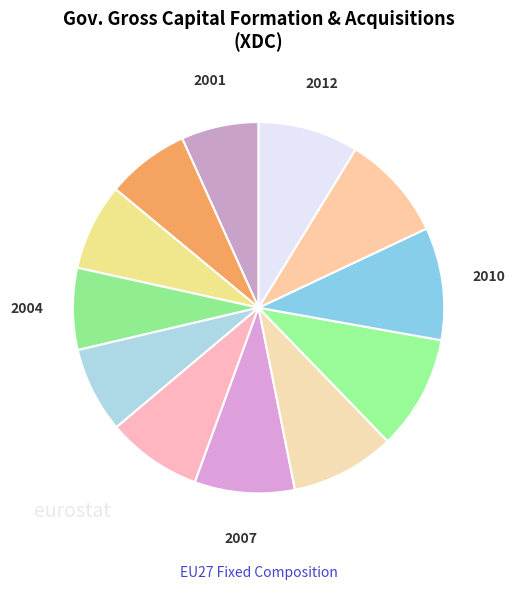

How many segments does this pie chart have?

12